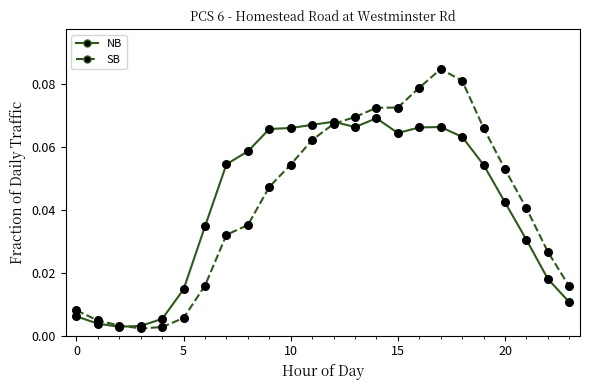

Which series has the largest range (max minus min)?

SB